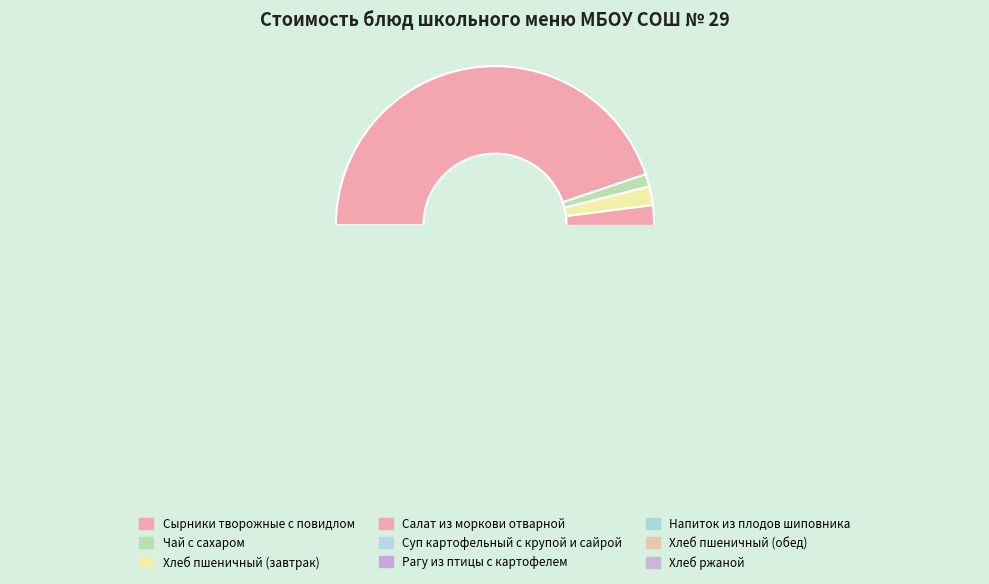

To the nearest percent, what is the average slice percentage?

11%